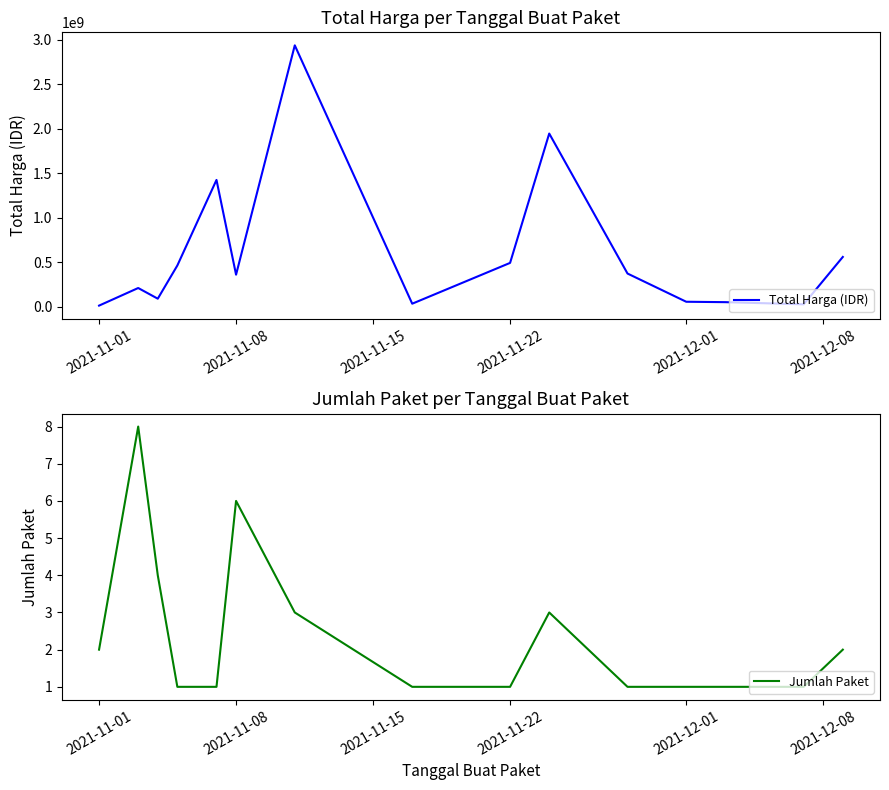

Count the number of data series in this chart.

2